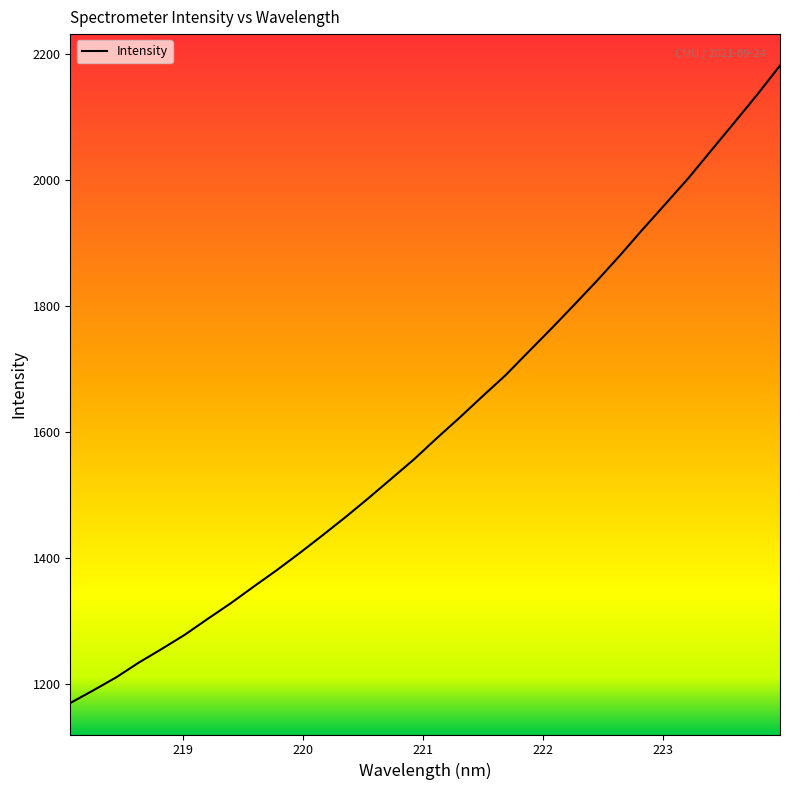

What is the difference between the maximum and minimum values?

1012.4